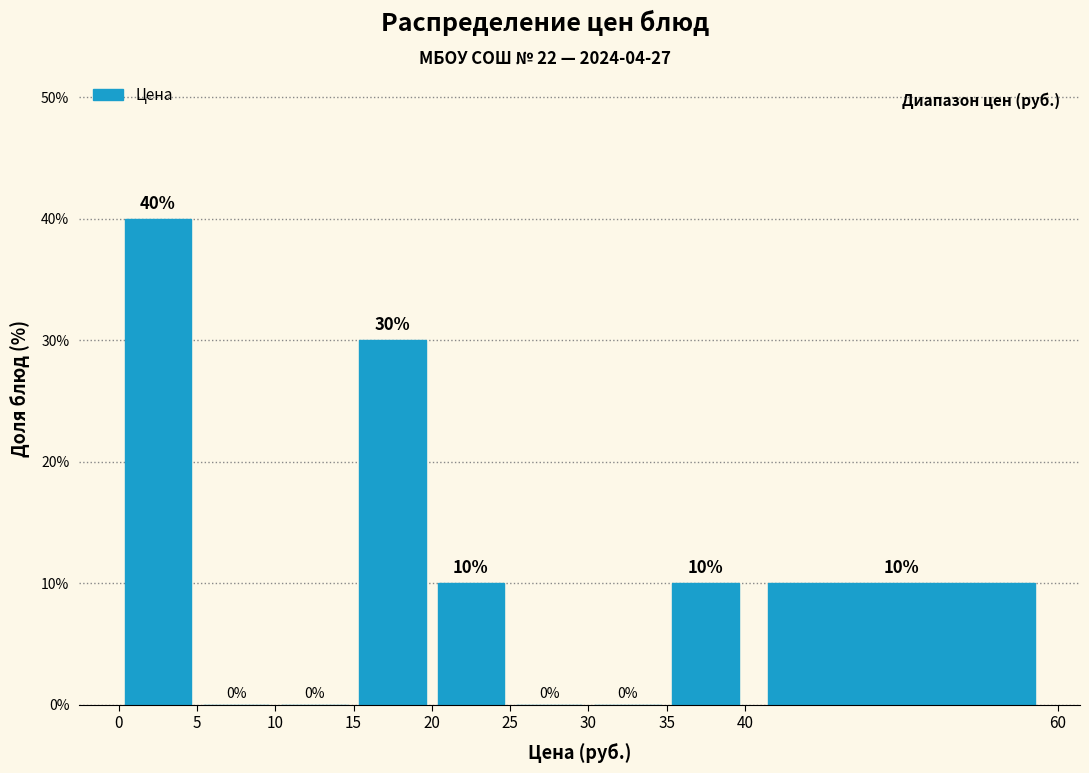

Reading left to right, transcribe this chart: for each bar, give the range it covers on the x-axis and its height.

0 to 5: 40
5 to 10: 0
10 to 15: 0
15 to 20: 30
20 to 25: 10
25 to 30: 0
30 to 35: 0
35 to 40: 10
40 to 60: 10